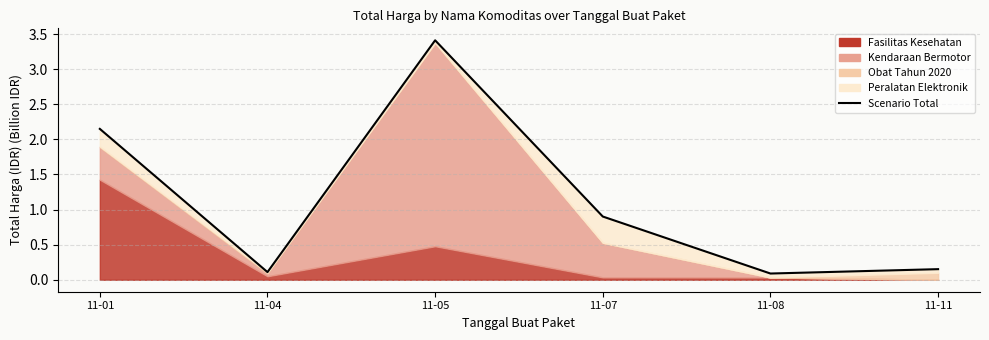

The value at 11-11 is 0.2. True or false?

True